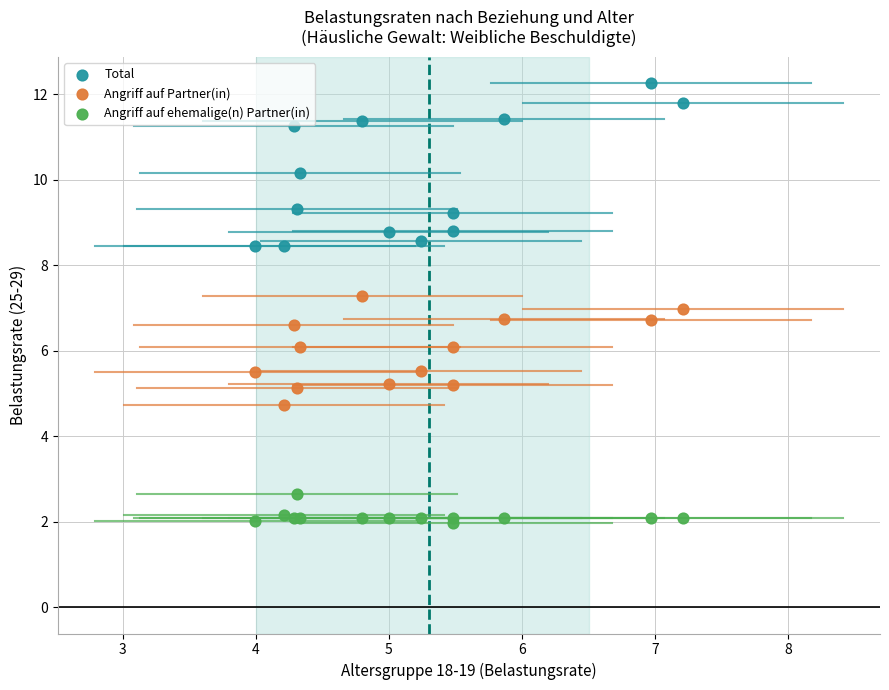

What is the X range (max minus min) for the scatter plot?

3.2